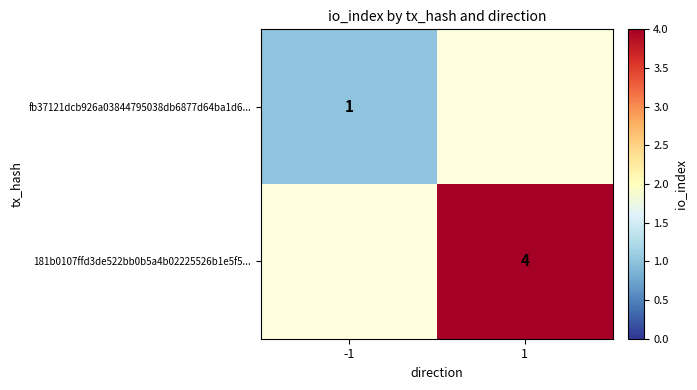

At which category is the sum across all series the highest?

1